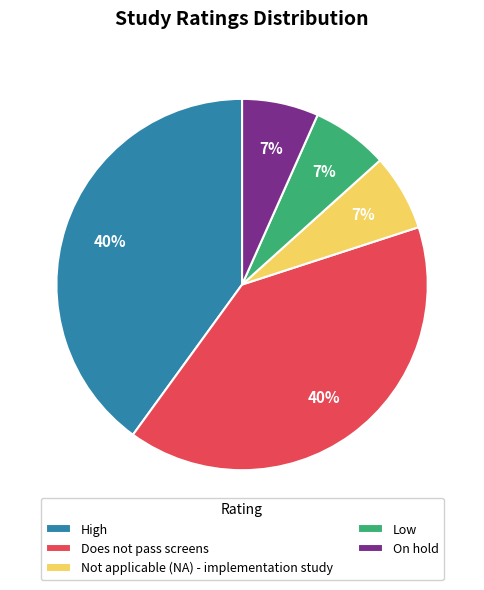

How many slices are in this pie chart?

5